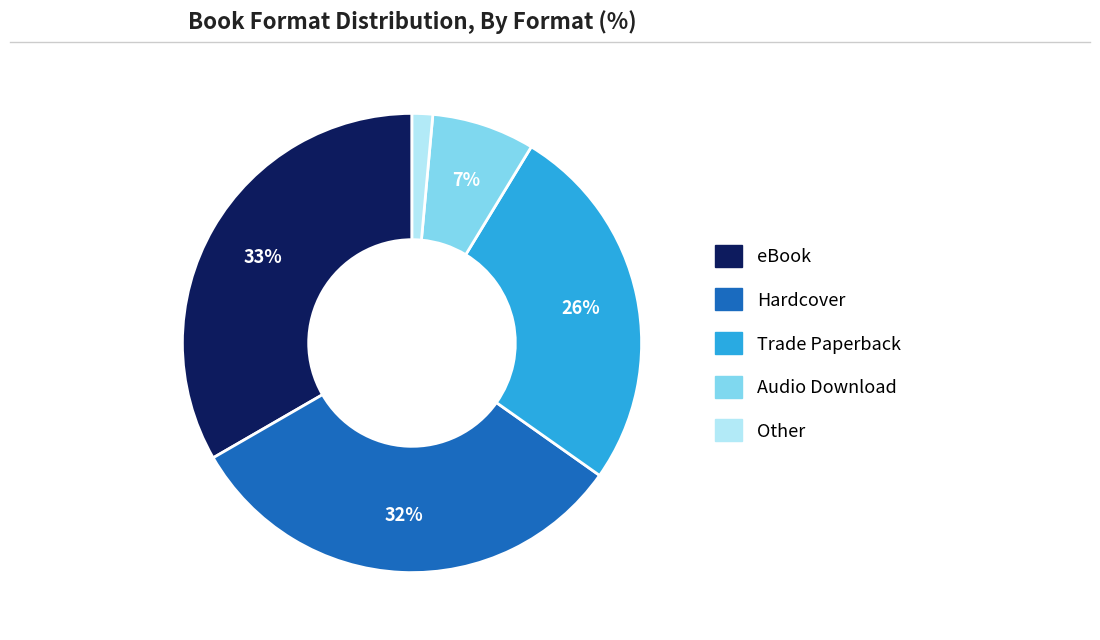

Is there any slice that represents more than half of the pie?

No